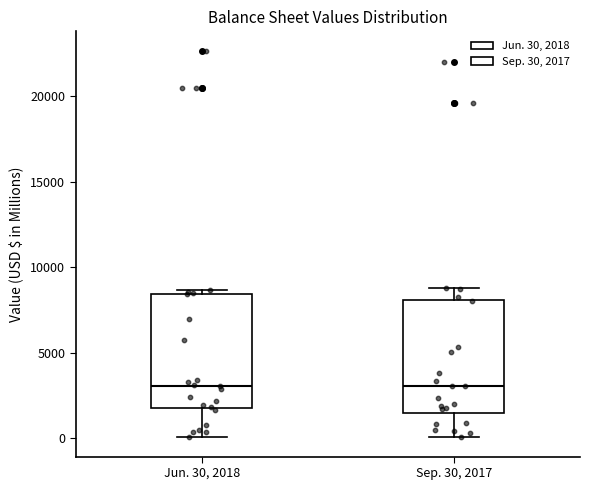

Reading left to right, transcribe this box plot: for each box, give where its median line is, the range the box spans, and where its two whiskers end, as read against the y-axis. The values are not printed on the chart, so give them approximately, as read against the axis.

Jun. 30, 2018: median 3000, box 2000 to 8500, whiskers 0 to 8500 (just above the box's upper edge)
Sep. 30, 2017: median 3000, box 1500 to 8000, whiskers 0 to 9000